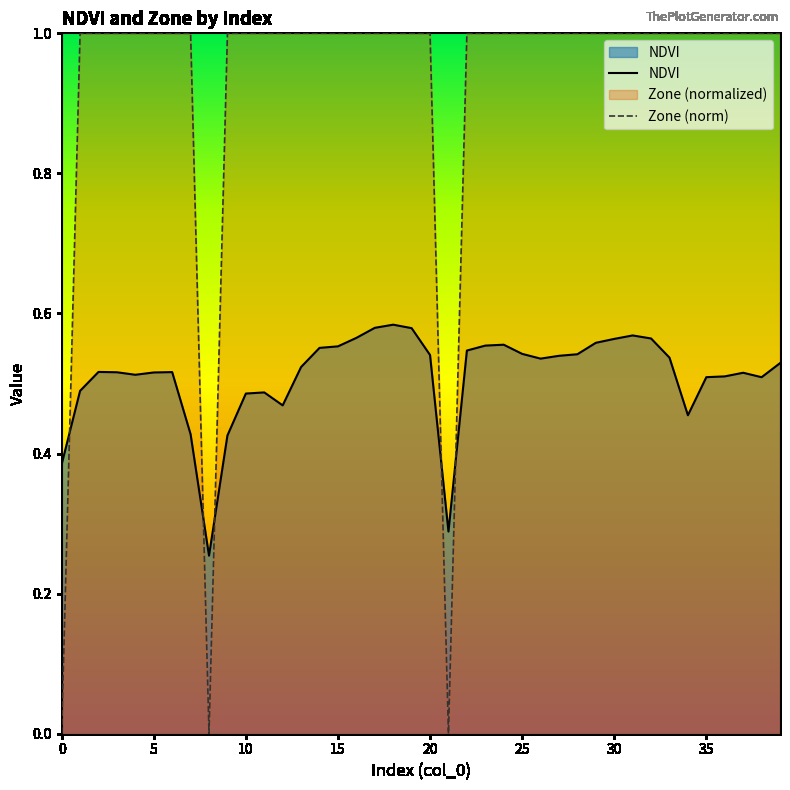

Reading left to right, list all the values displayed in this chart.

NDVI: 0.4	0.5	0.5	0.5	0.5	0.5	0.5	0.4	0.3	0.4	0.5	0.5	0.5	0.5	0.6	0.6	0.6	0.6	0.6	0.6	0.5	0.3	0.5	0.6	0.6	0.5	0.5	0.5	0.5	0.6	0.6	0.6	0.6	0.5	0.5	0.5	0.5	0.5	0.5	0.5
Zone (norm): 0.0	1.0	1.0	1.0	1.0	1.0	1.0	1.0	0.0	1.0	1.0	1.0	1.0	1.0	1.0	1.0	1.0	1.0	1.0	1.0	1.0	0.0	1.0	1.0	1.0	1.0	1.0	1.0	1.0	1.0	1.0	1.0	1.0	1.0	1.0	1.0	1.0	1.0	1.0	1.0